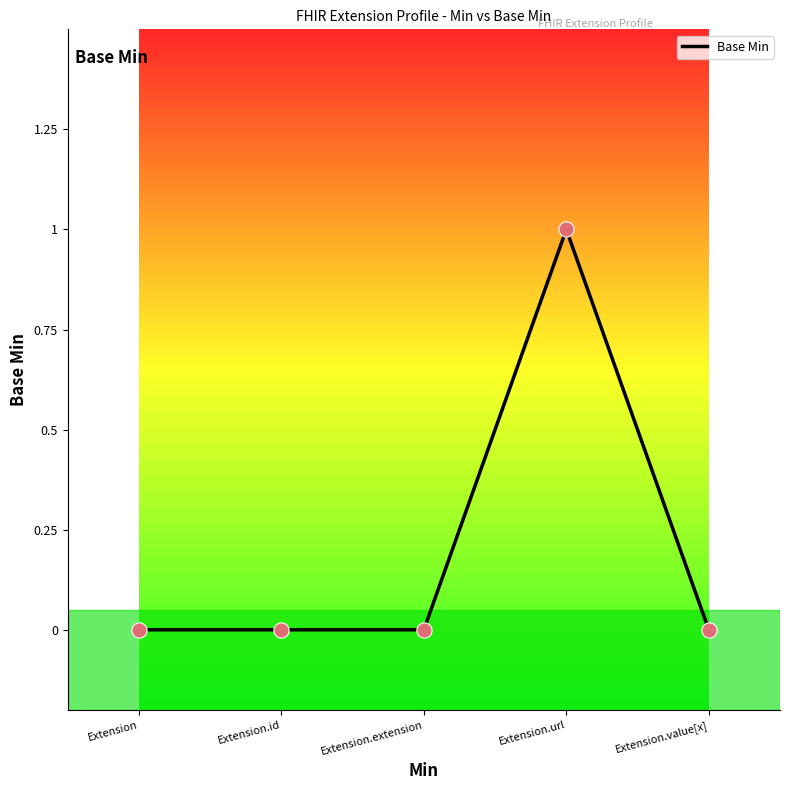

Between Extension.url and Extension, which is larger?

Extension.url